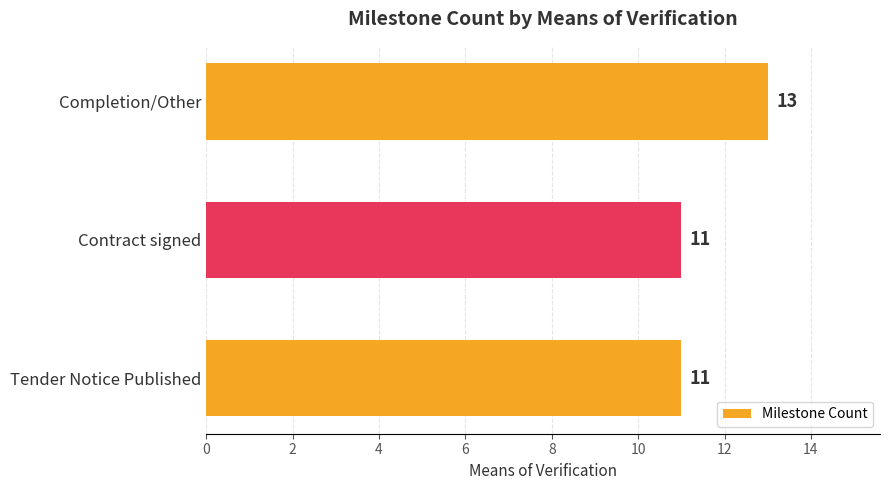

The value at Tender Notice Published is 17. True or false?

False